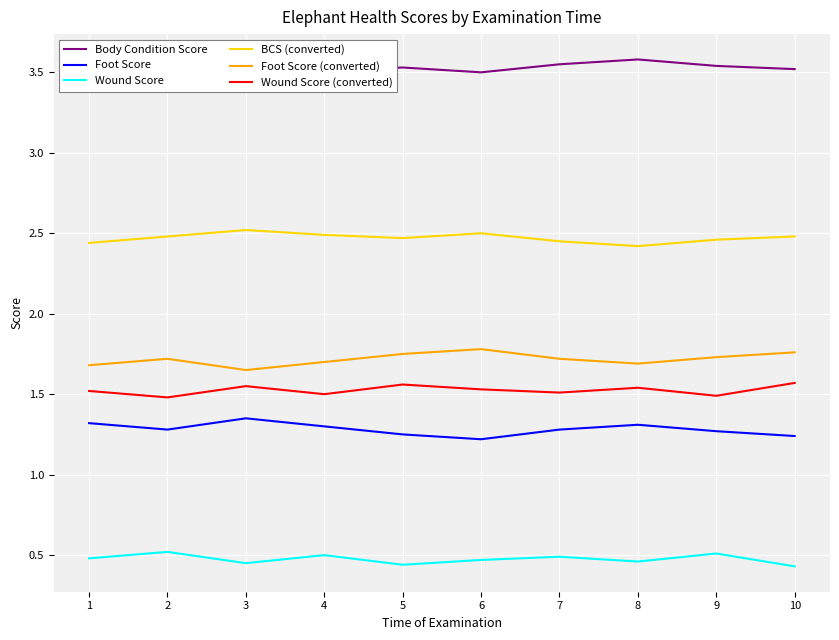

True or false: Wound Score (converted) has more than 1 points higher than both neighbors.

True